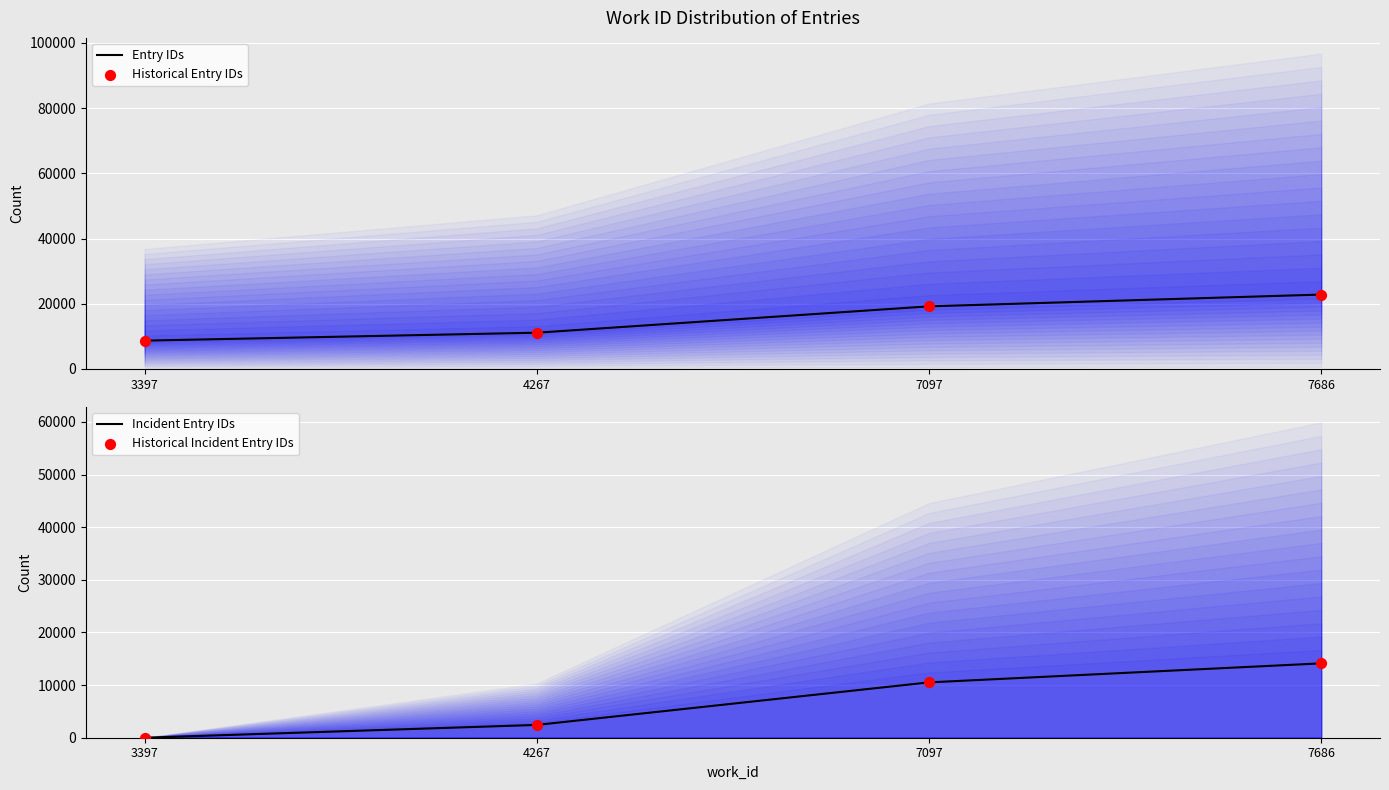

Which series reaches the maximum Y coordinate?

Entry IDs